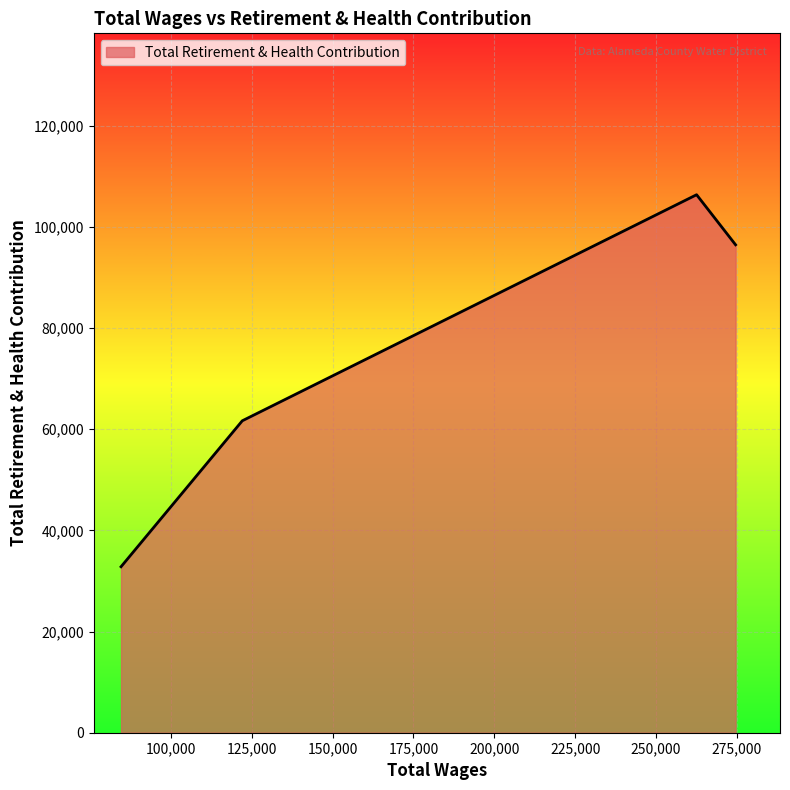

How many lines are shown in the chart?

1